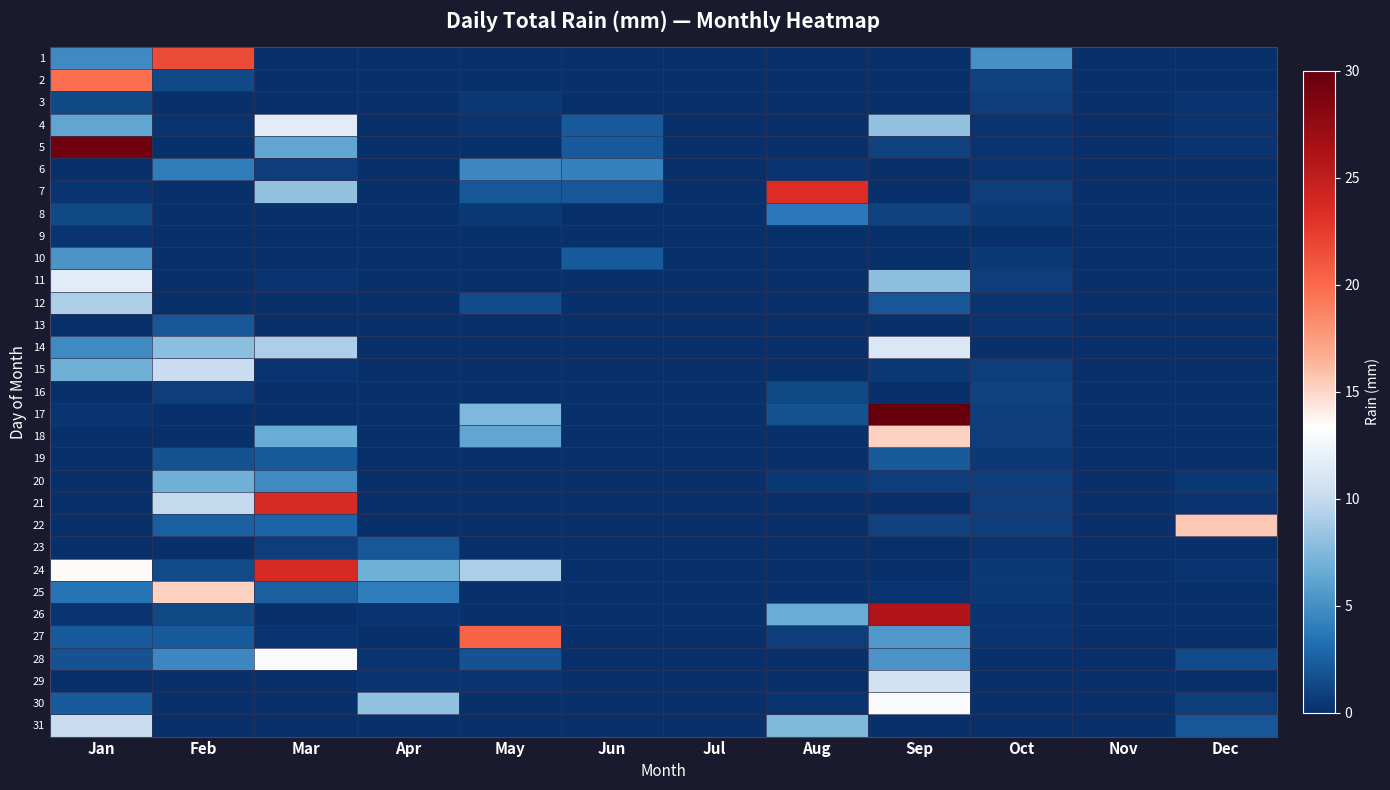

Count the number of categories in the chart.

12